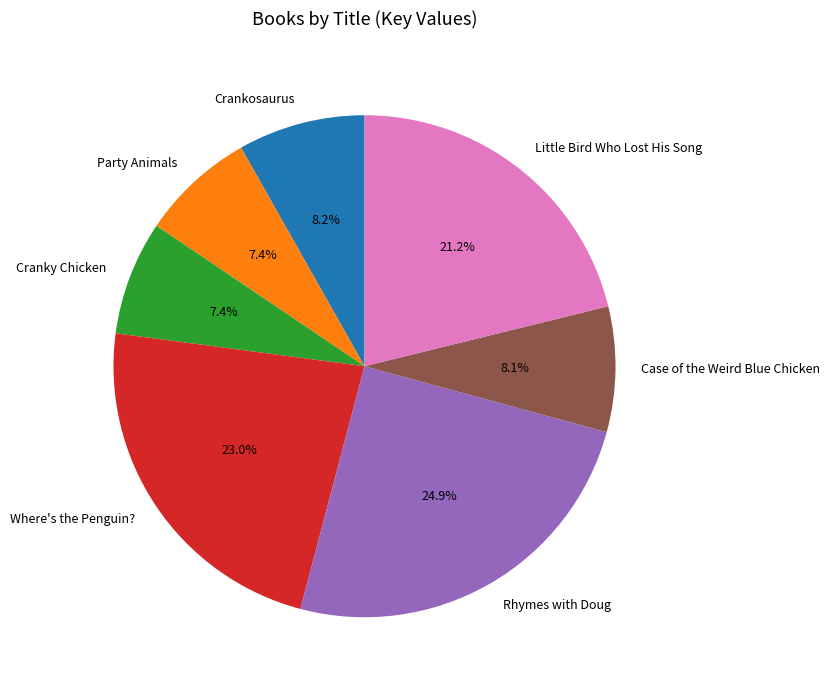

Approximately how many times larger is the value at Cranky Chicken compared to Party Animals?

1.0